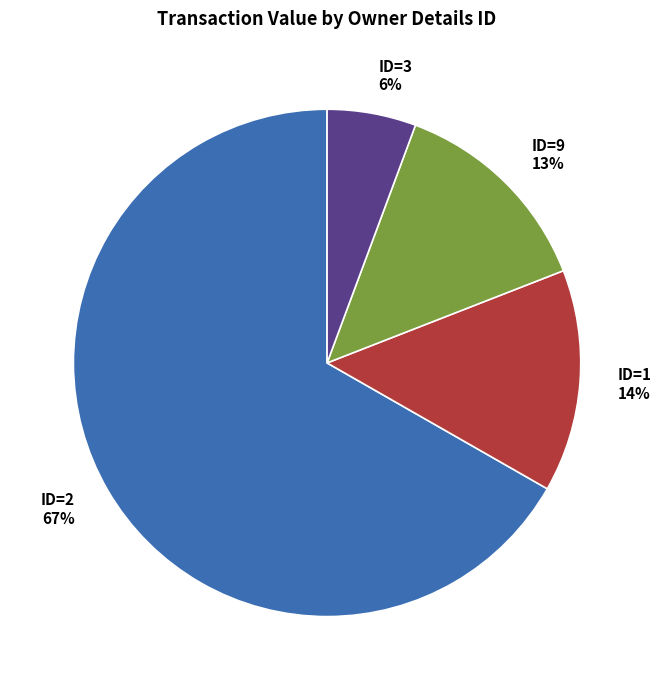

What is the ratio of the value at ID=9 13% to the value at ID=1 14%?

0.9